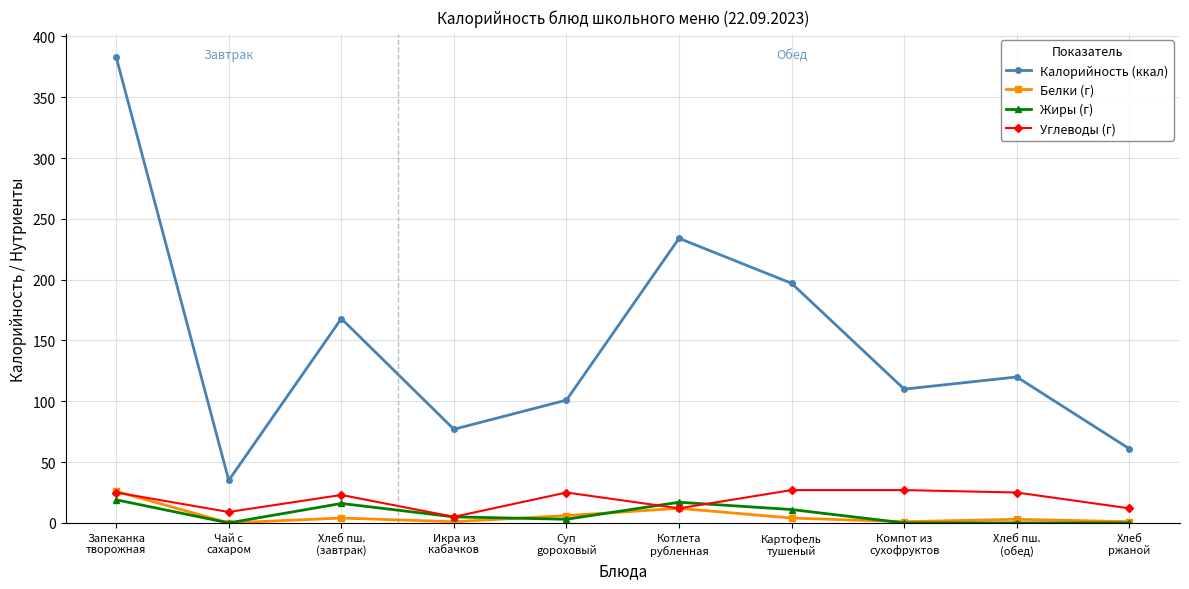

What is the maximum value for Жиры (г)?

19